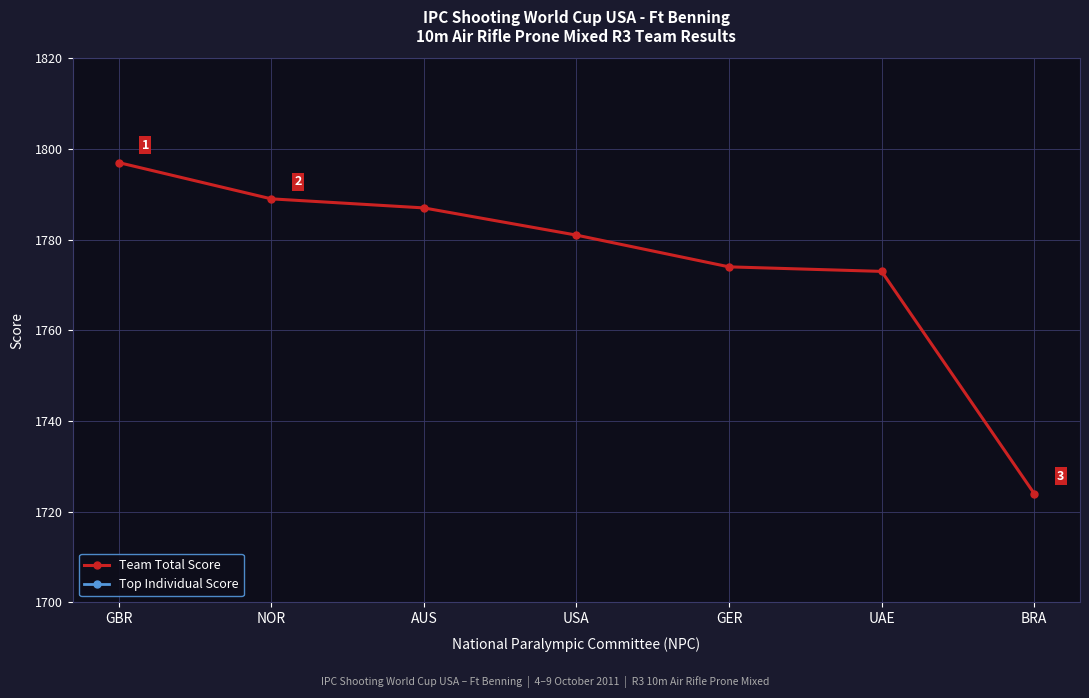

What is the difference between the highest and lowest values at GBR?

1197